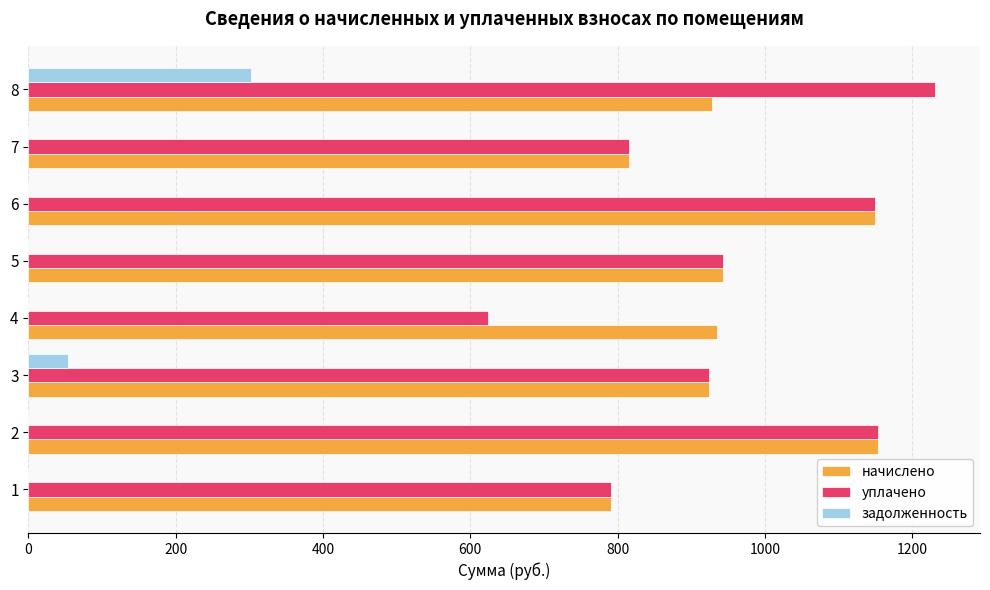

Between 4 and 5, which series saw the biggest shift?

уплачено